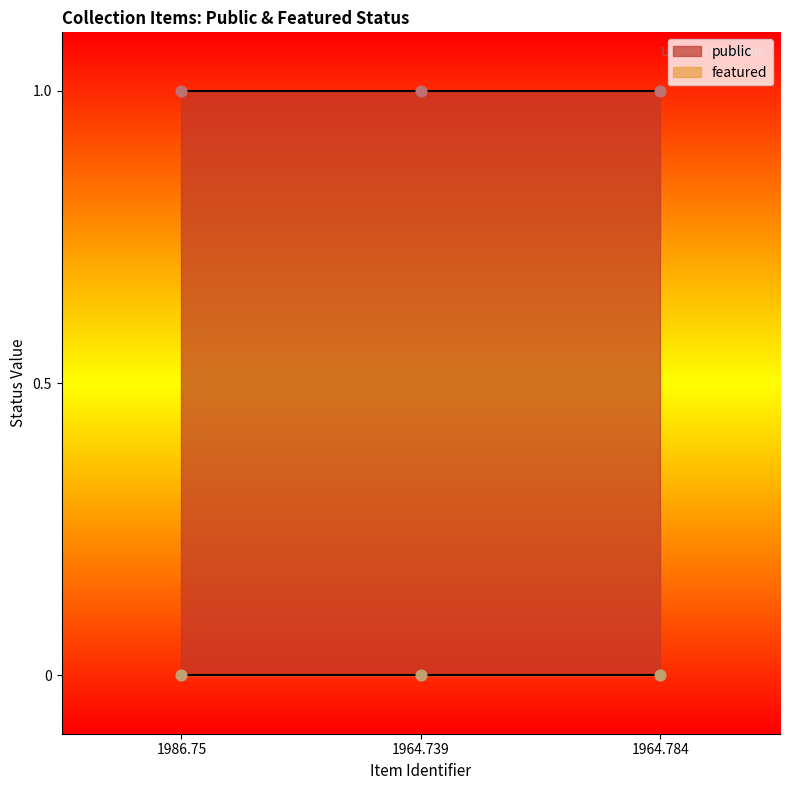

At how many categories does at least one series exceed 0?

3